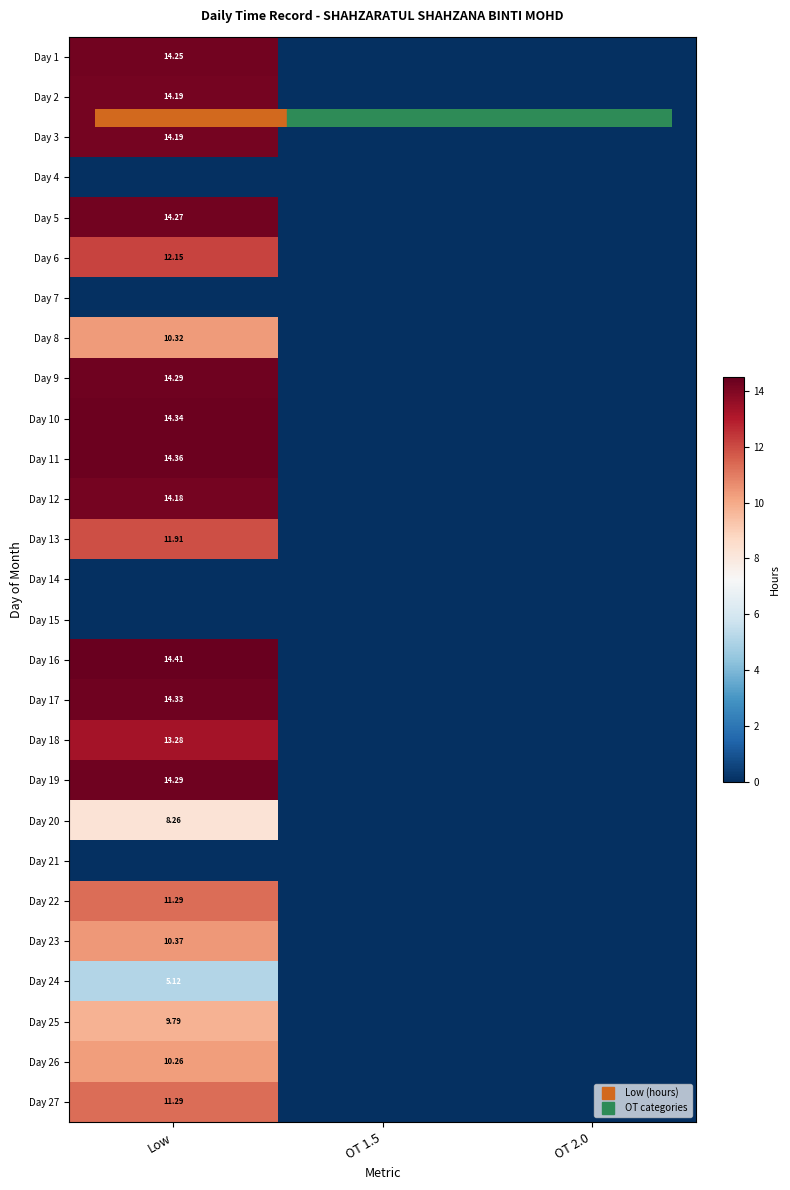

The value of Day 24 at Low is 3.3. True or false?

False